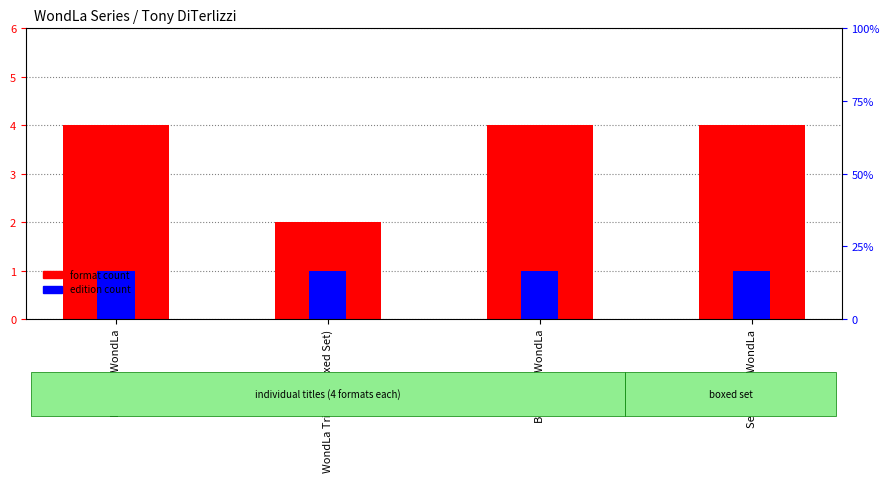

Reading right to left, extract all data points from this chart.

format count: 4	4	2	4
edition count: 1	1	1	1